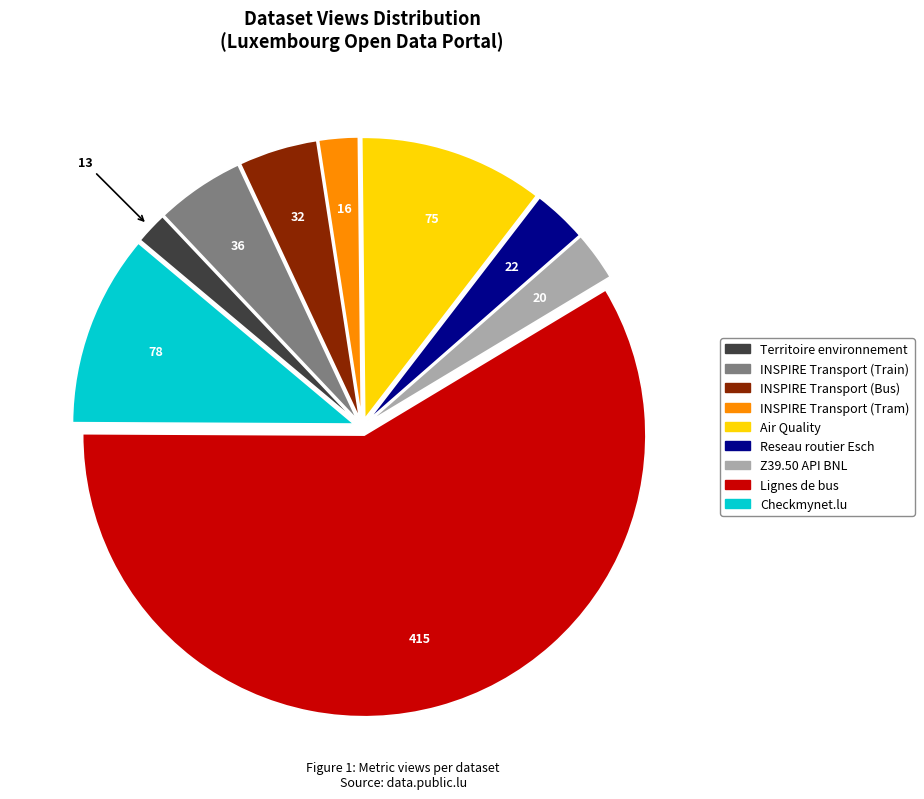

How many segments does this pie chart have?

9